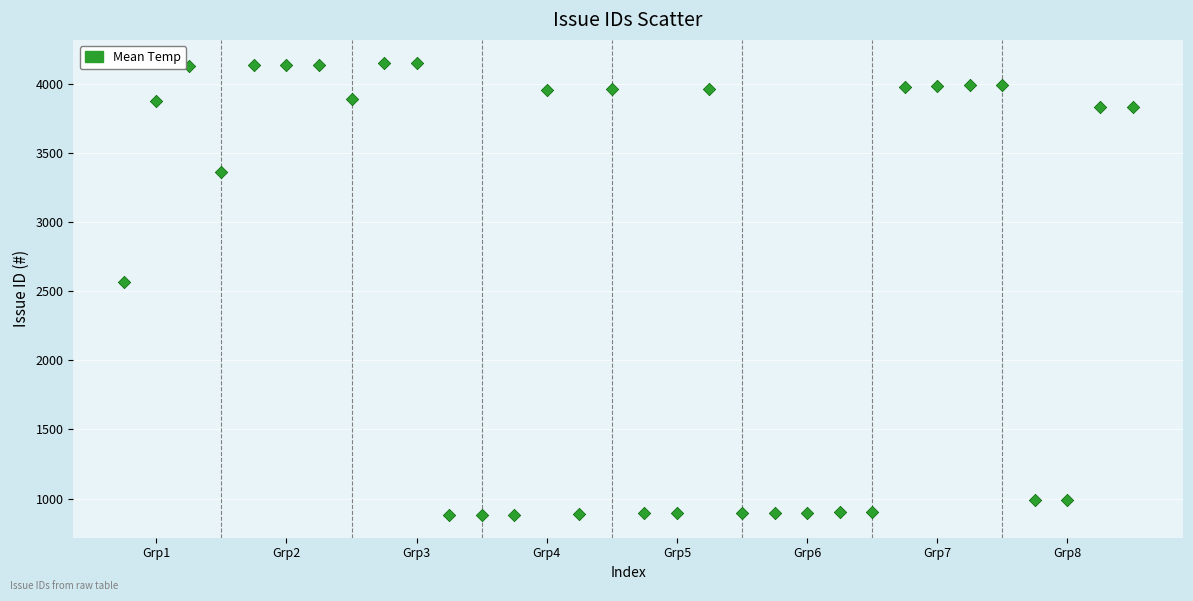

What Y value in the scatter plot is closest to 2517?

2569